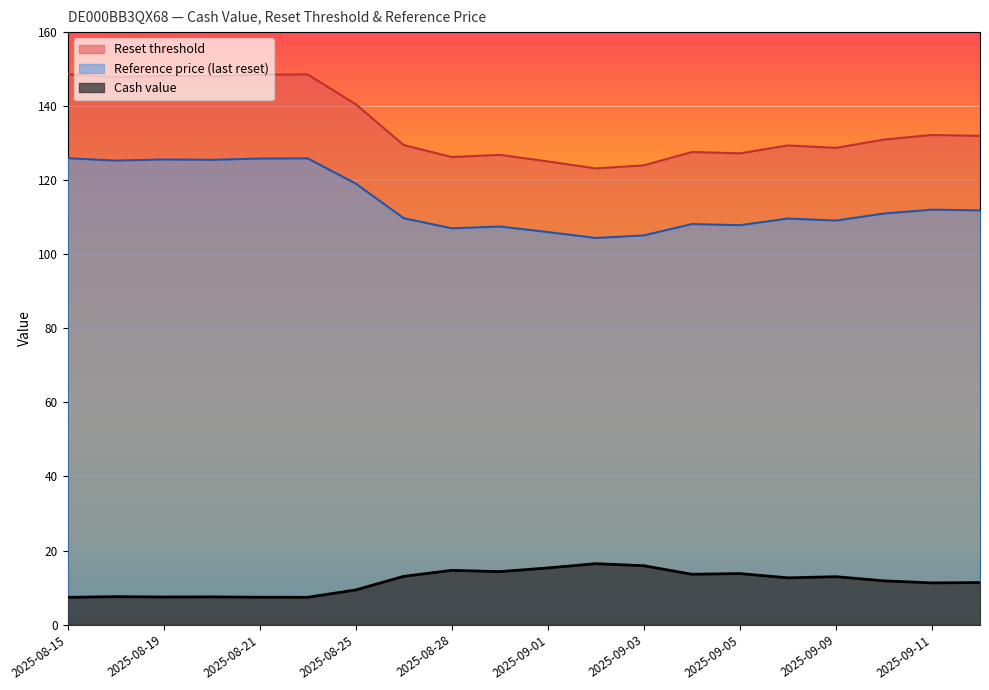

How many values in the Reset threshold series are below 130?

10